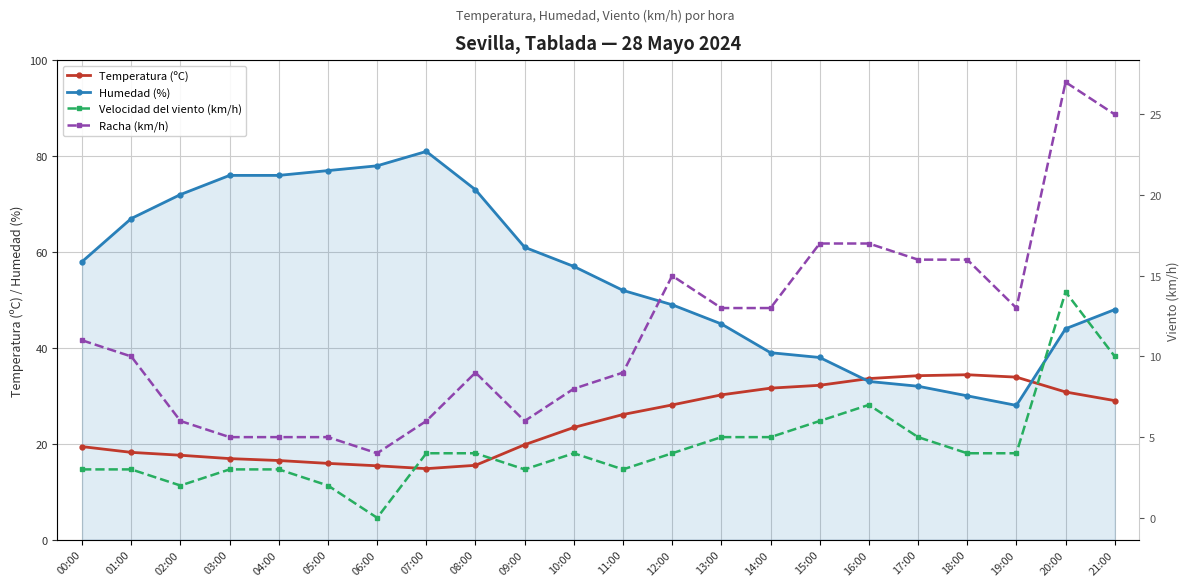

Where does the Racha (km/h) series first go above 11?

12:00